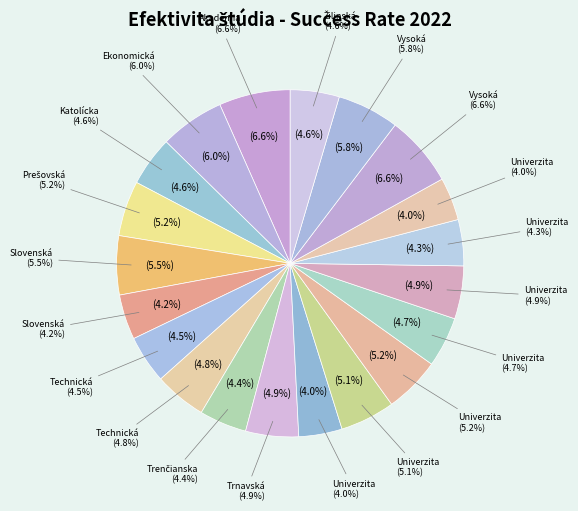

Which category has the smallest portion of the pie?

Univerzita veterinárskeho lekárstva